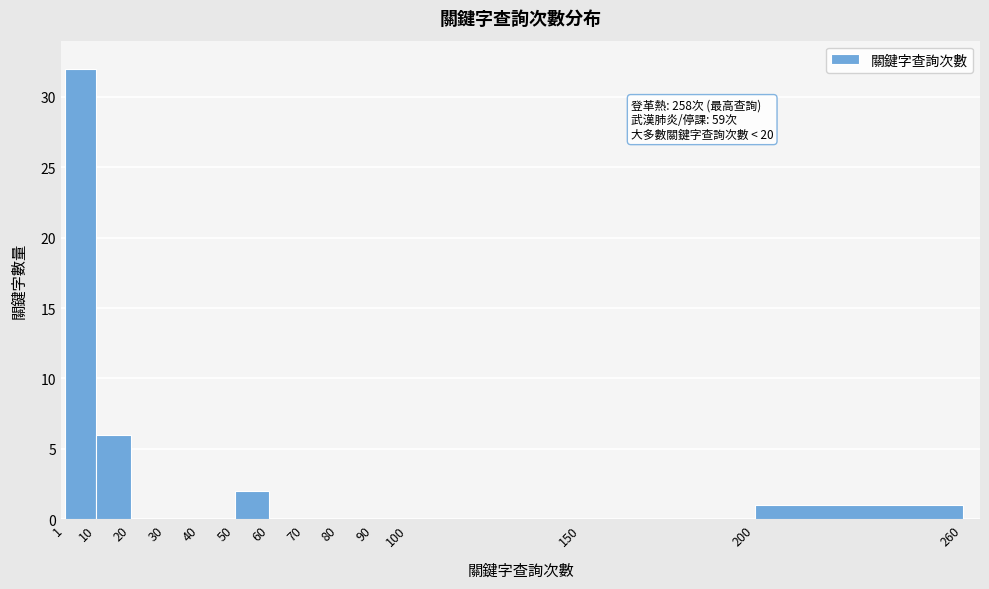

Over which range of the x-axis is the bar tallest?

1 to 10